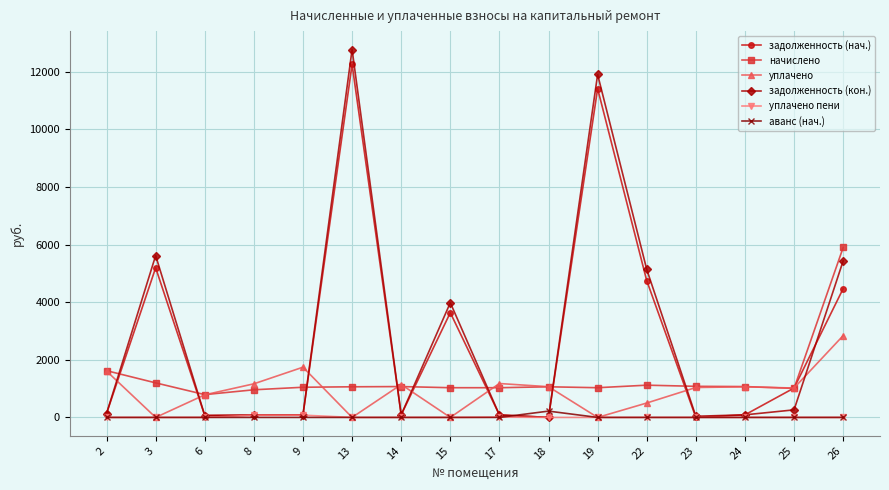

What is the total value across all series at 13?

26085.6